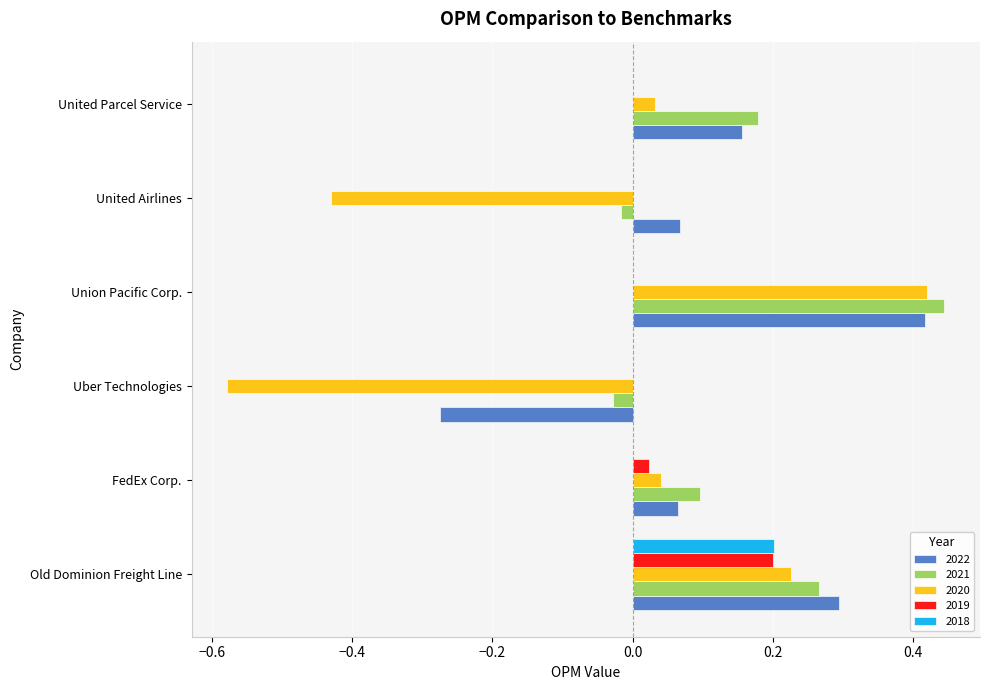

Is it true that 2018 equals 0.1 at United Parcel Service?

False